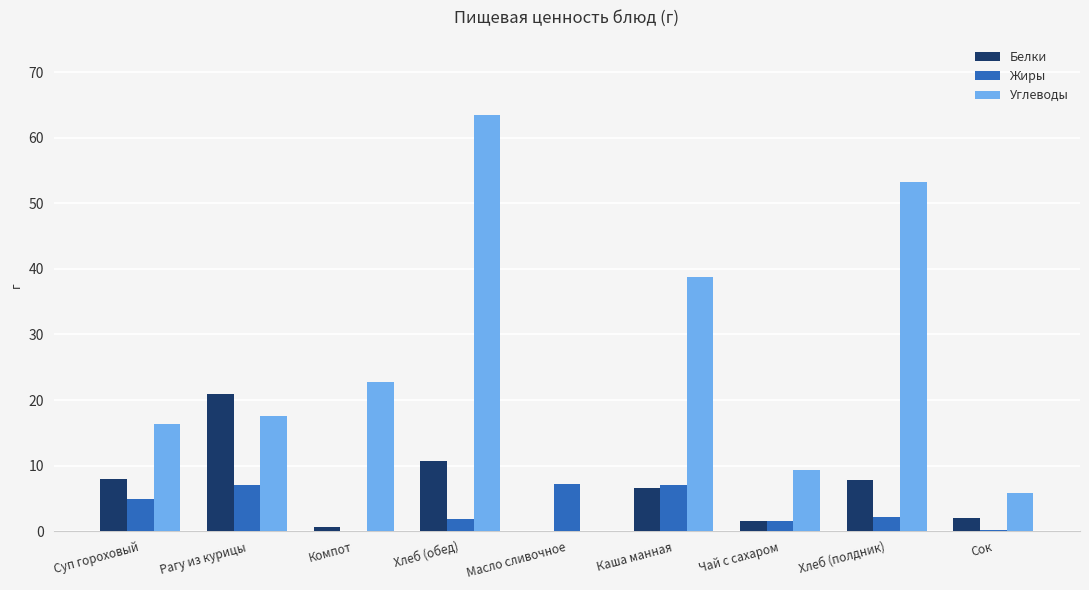

How many values in the Углеводы series exceed 17?

5